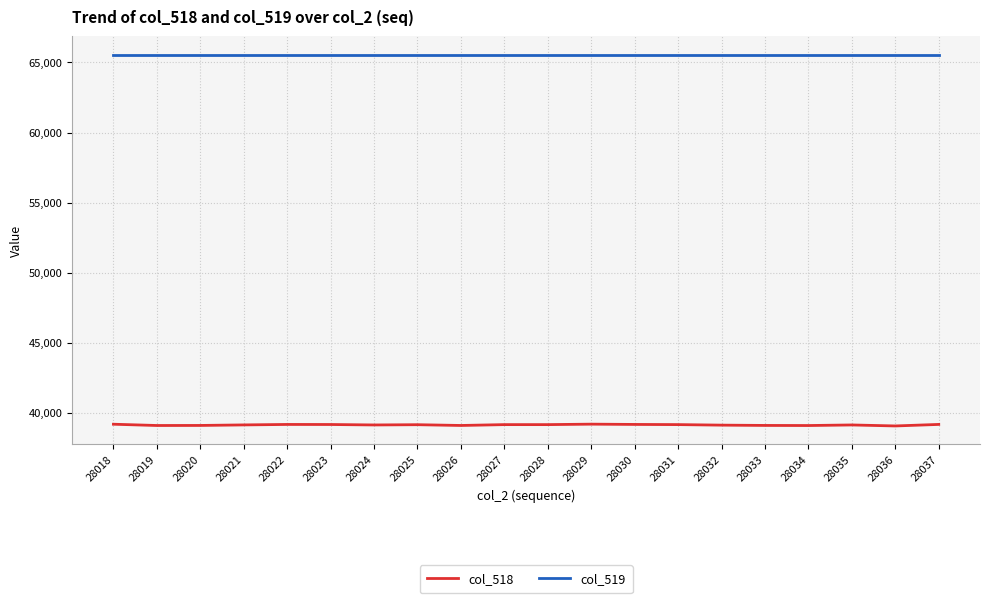

Is it true that col_519 equals 29257 at 28026?

False